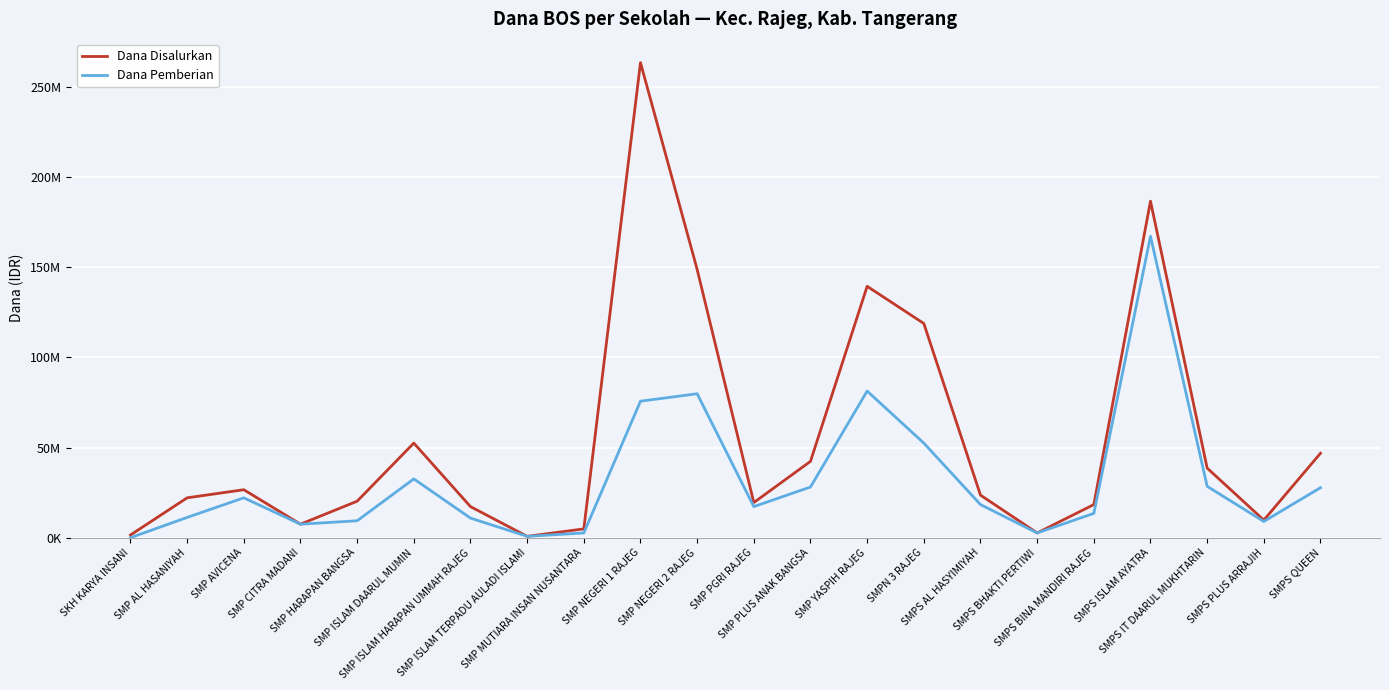

Which has a higher value, SMP PLUS ANAK BANGSA or SMPS QUEEN?

SMPS QUEEN